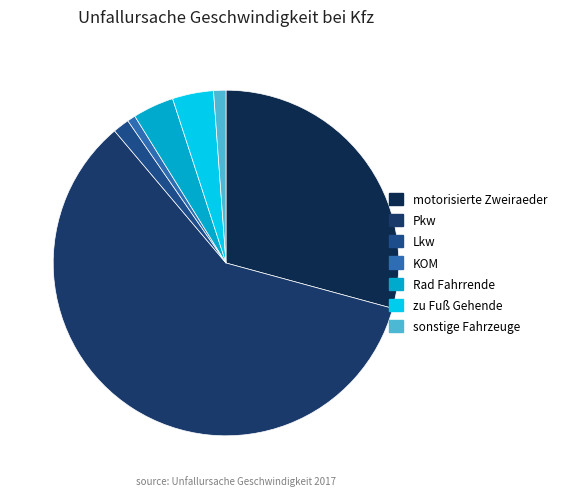

To the nearest percent, what is the difference between the Rad Fahrrende and sonstige Fahrzeuge slice percentages?

3%